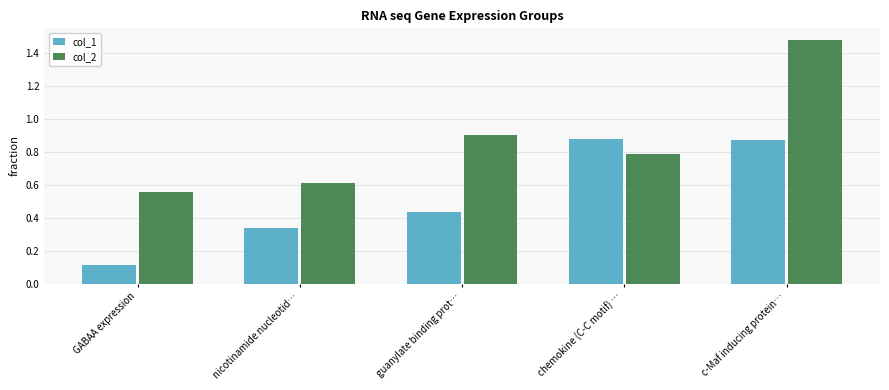

What is the total value across all series at chemokine (C-C motif) …?

1.7